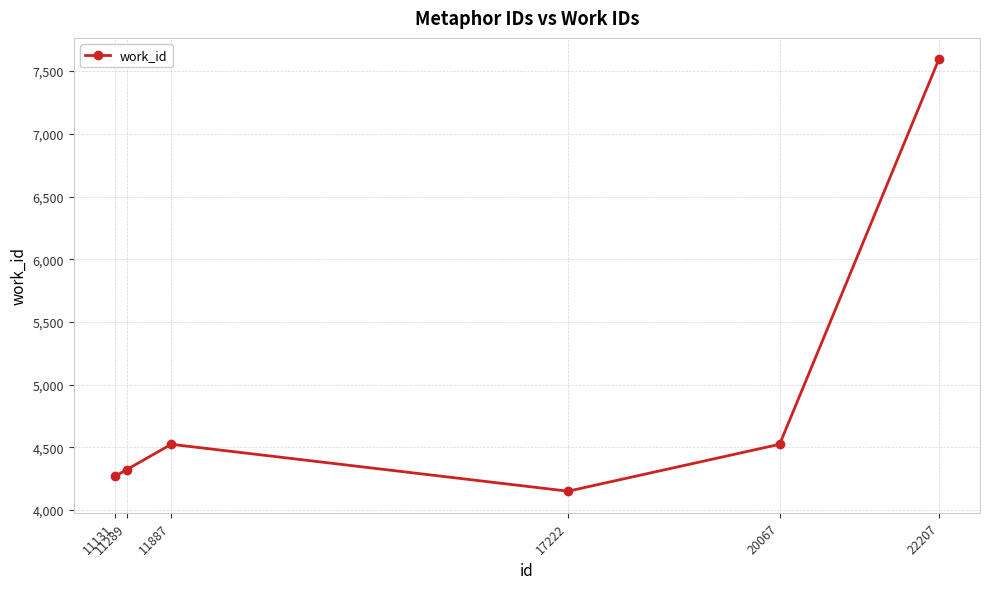

Reading left to right, extract all data points from this chart.

11131=4269	11289=4323	11887=4525	17222=4151	20067=4525	22207=7593